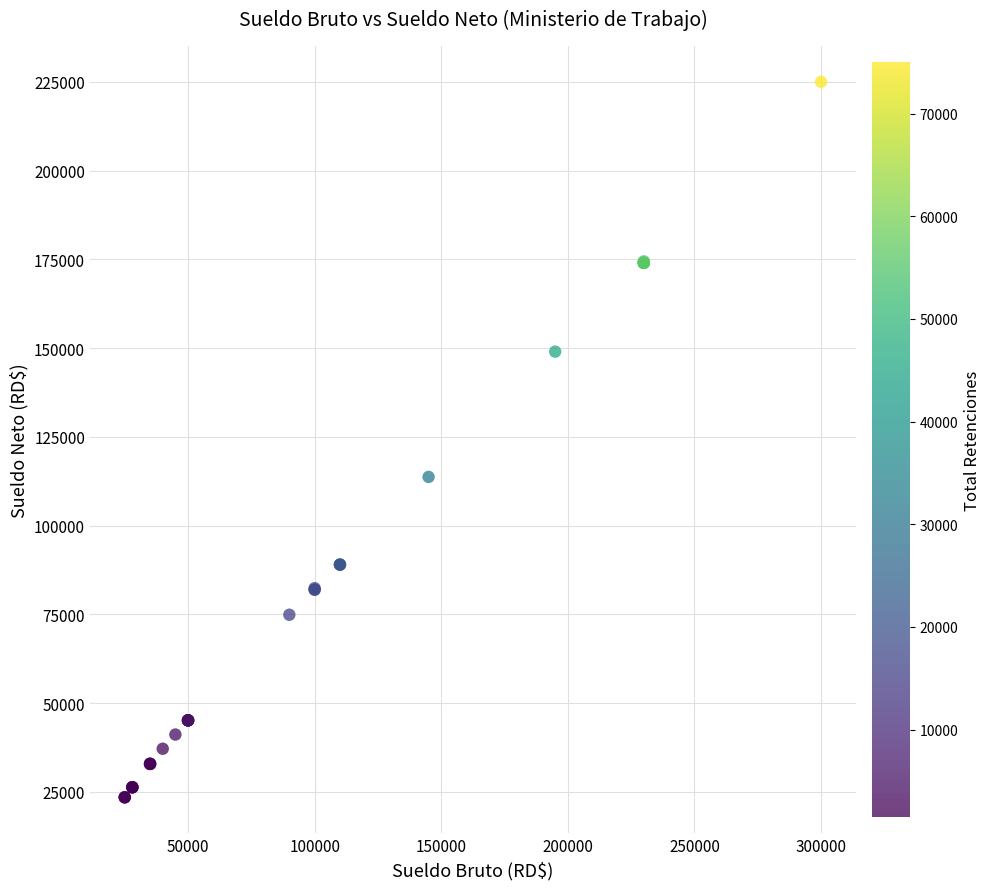

What Y value in the scatter plot is closest to 124245?

113715.0